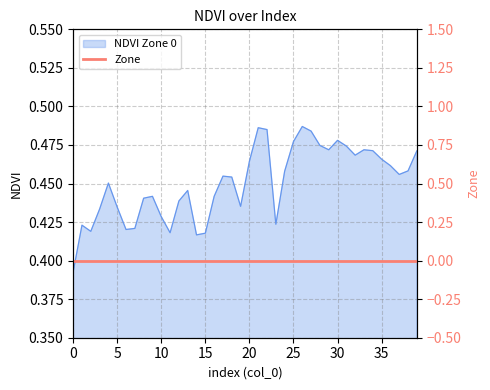

How many lines are shown in the chart?

1